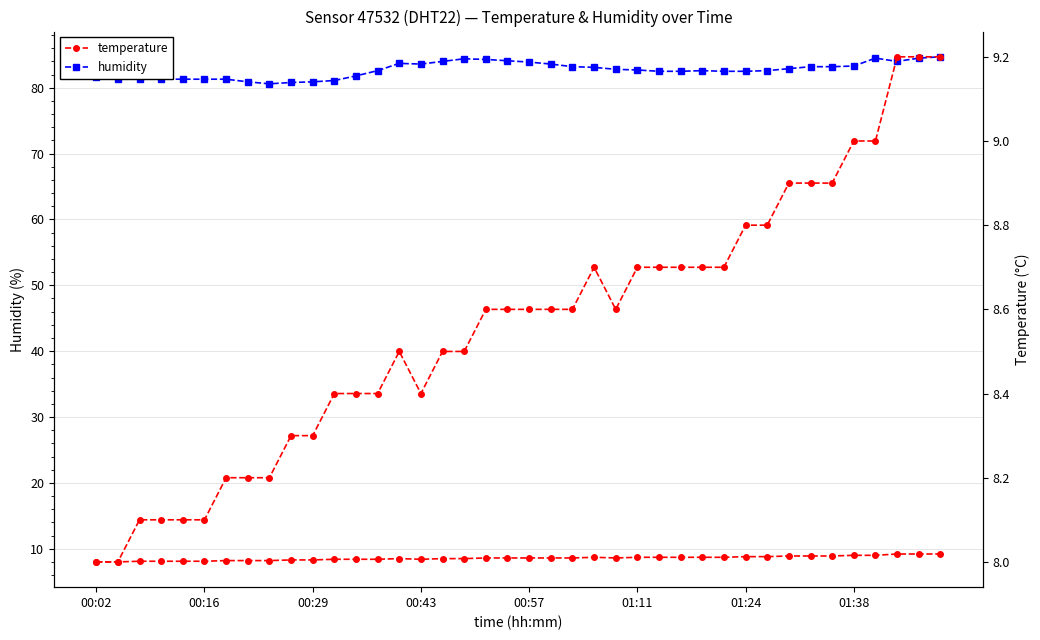

What is the value of the temperature point at the 21st from the left?

8.6